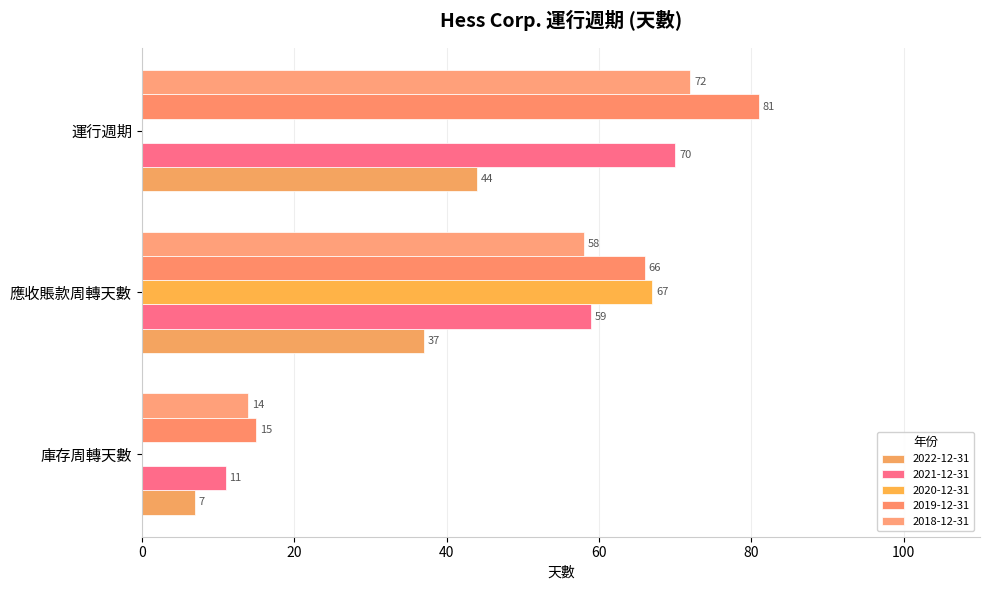

What is the difference between the 2020-12-31 values at 應收賬款周轉天數 and 運行週期?

67